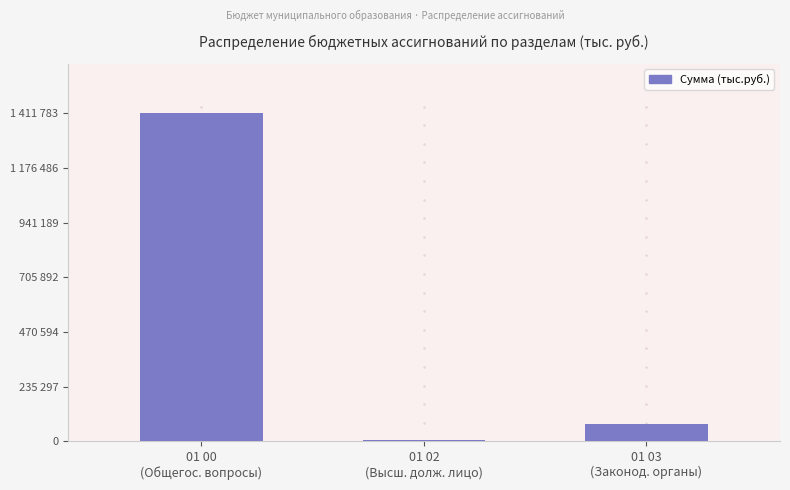

Rank the categories by value from lowest to highest.

01 02
(Высш. долж. лицо), 01 03
(Законод. органы), 01 00
(Общегос. вопросы)